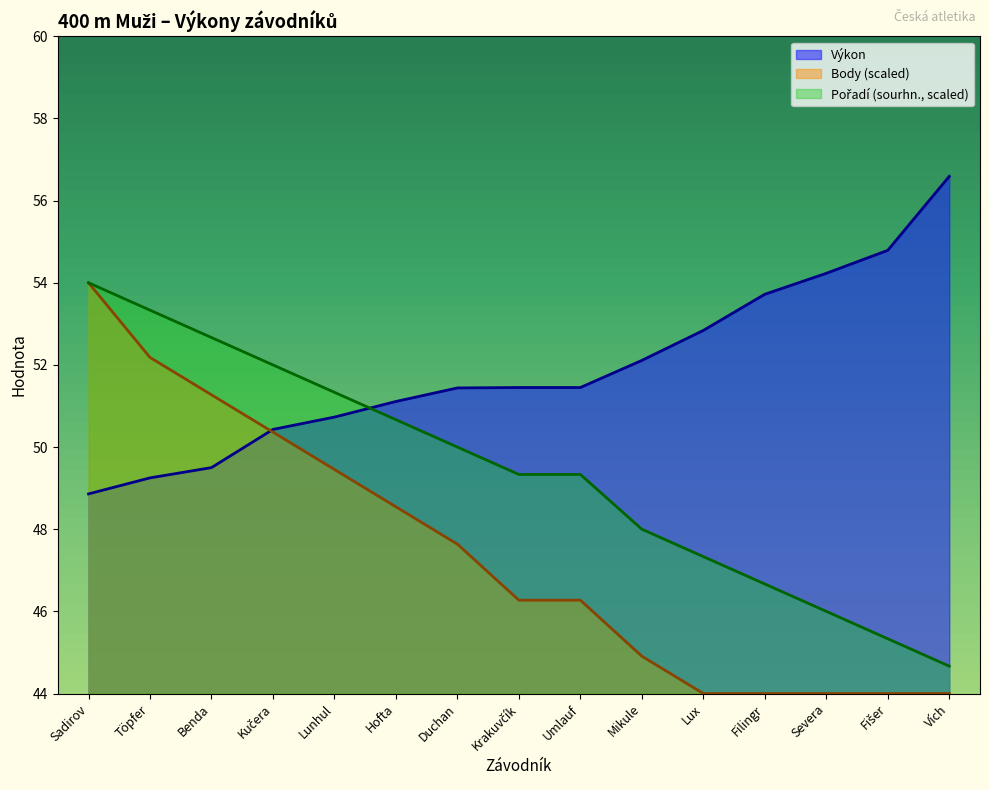

What is the value of the Body point at the 1st from the left?

54.0